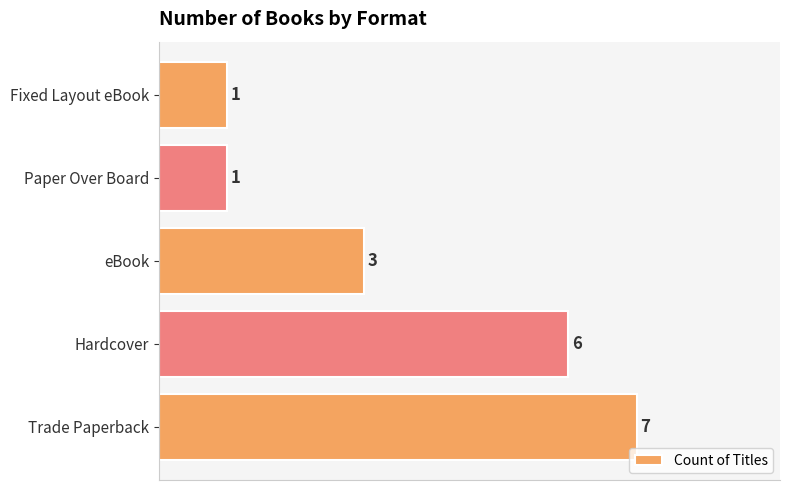

Reading bottom to top, extract all data points from this chart.

7	6	3	1	1